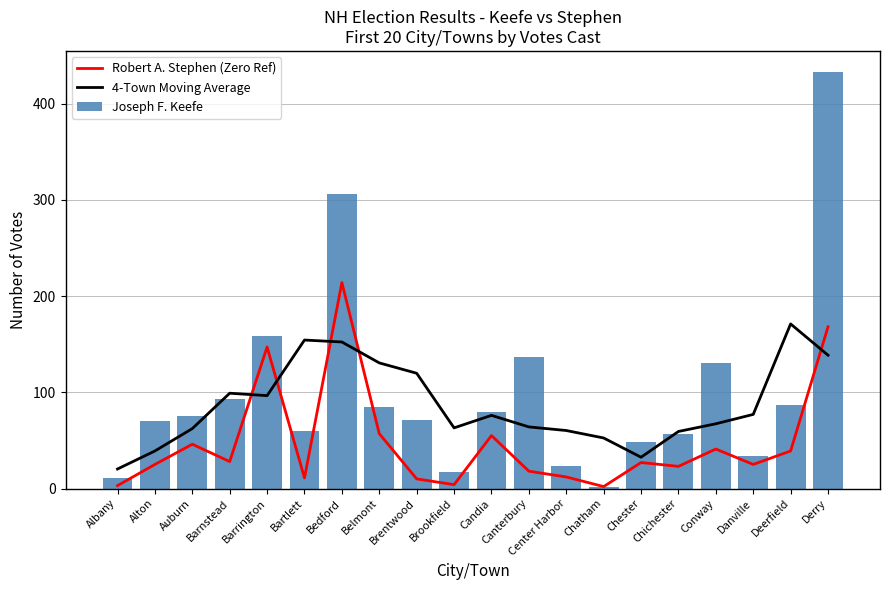

The Joseph F. Keefe series shows 79 at Candia. True or false?

True